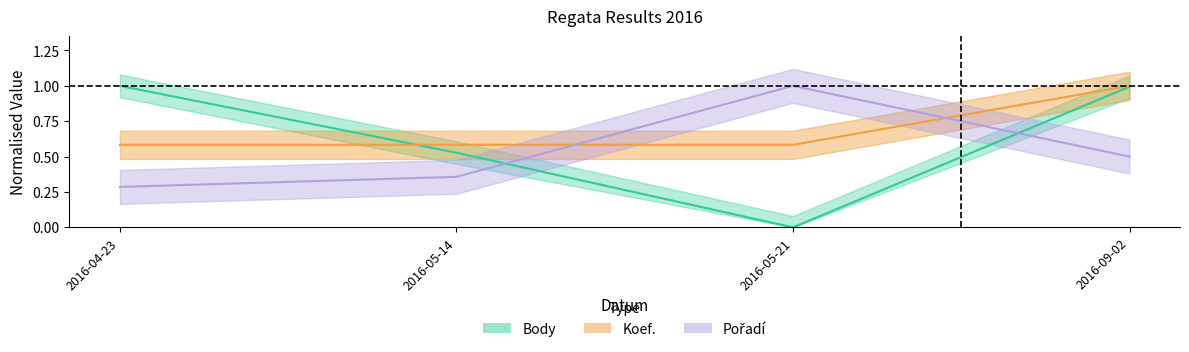

Is it true that Pořadí equals 0.5 at 2016-05-14?

False